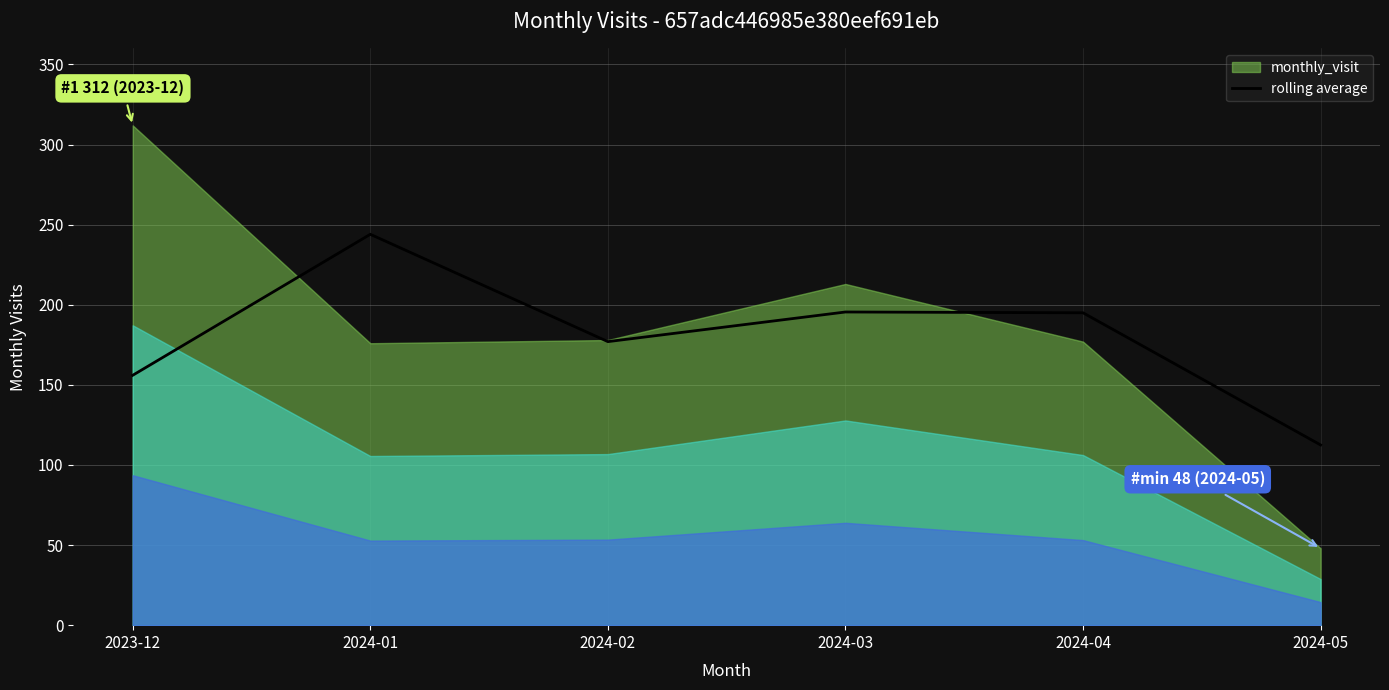

Rank the categories by value from highest to lowest.

2024-01, 2024-03, 2024-04, 2024-02, 2023-12, 2024-05